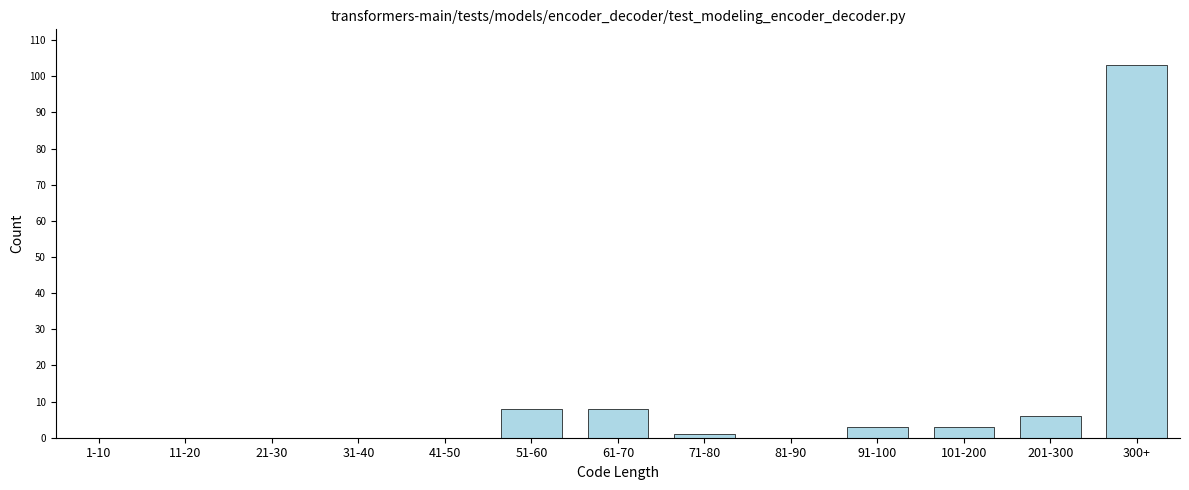

Reading left to right, what are all the values shown in this chart?

1-10=0	11-20=0	21-30=0	31-40=0	41-50=0	51-60=8	61-70=8	71-80=1	81-90=0	91-100=3	101-200=3	201-300=6	300+=103